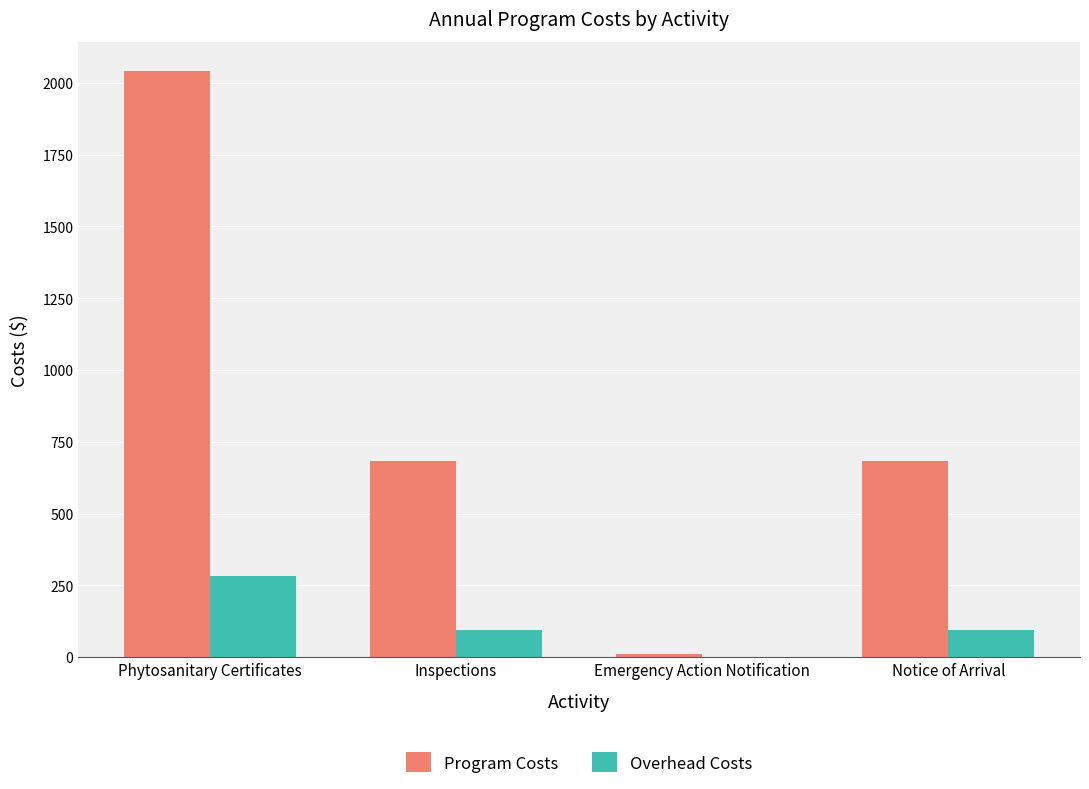

What is the highest value of the Overhead Costs series?

283.8